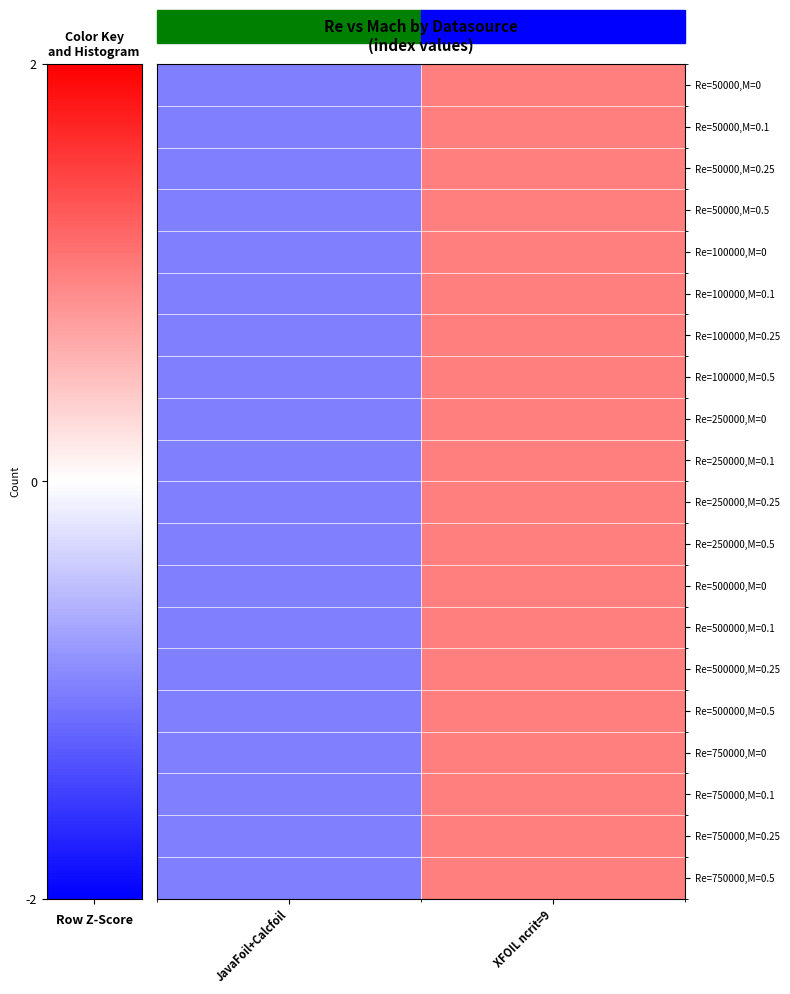

At JavaFoil+Calcfoil, list the series in order from largest to smallest.

Re=50000,M=0, Re=50000,M=0.1, Re=50000,M=0.25, Re=50000,M=0.5, Re=100000,M=0, Re=100000,M=0.1, Re=100000,M=0.25, Re=100000,M=0.5, Re=250000,M=0, Re=250000,M=0.1, Re=250000,M=0.25, Re=250000,M=0.5, Re=500000,M=0, Re=500000,M=0.1, Re=500000,M=0.25, Re=500000,M=0.5, Re=750000,M=0, Re=750000,M=0.1, Re=750000,M=0.25, Re=750000,M=0.5